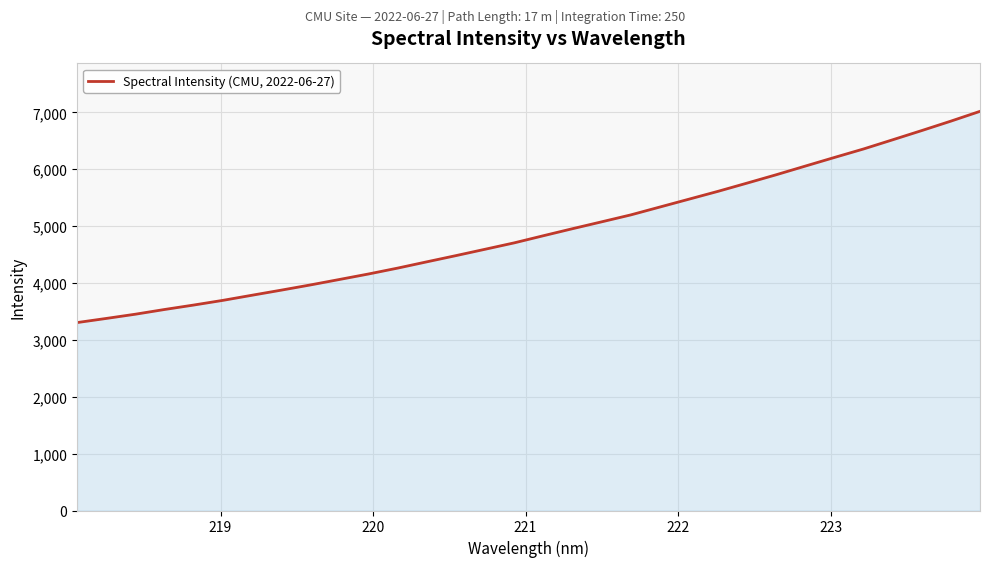

How many lines are shown in the chart?

1